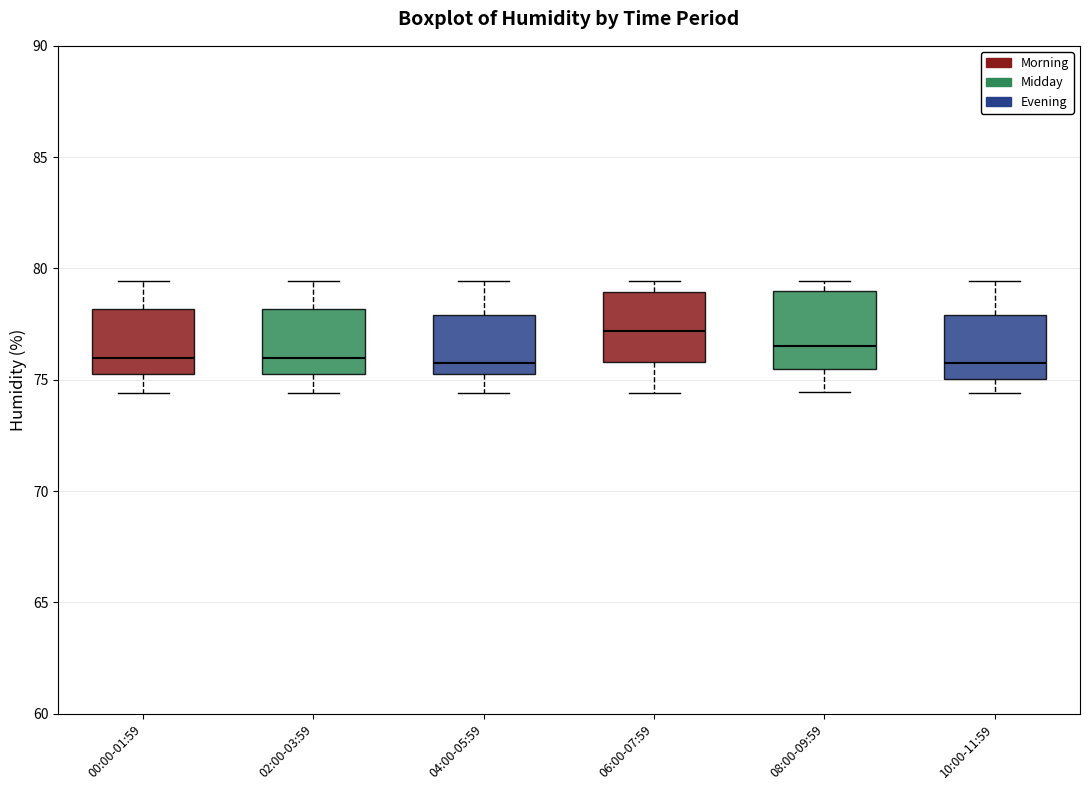

Which box has the highest median line?

06:00-07:59